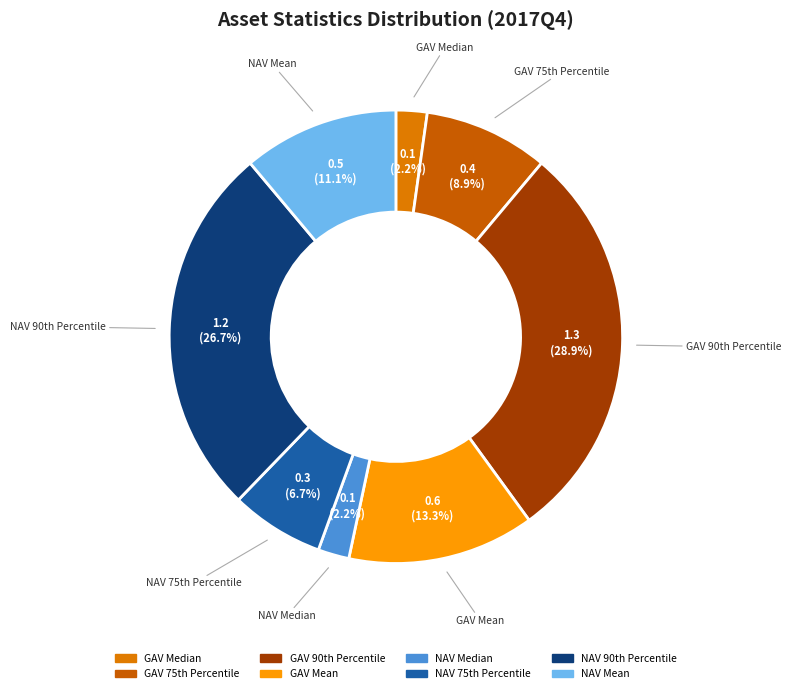

How many slices are in this pie chart?

8